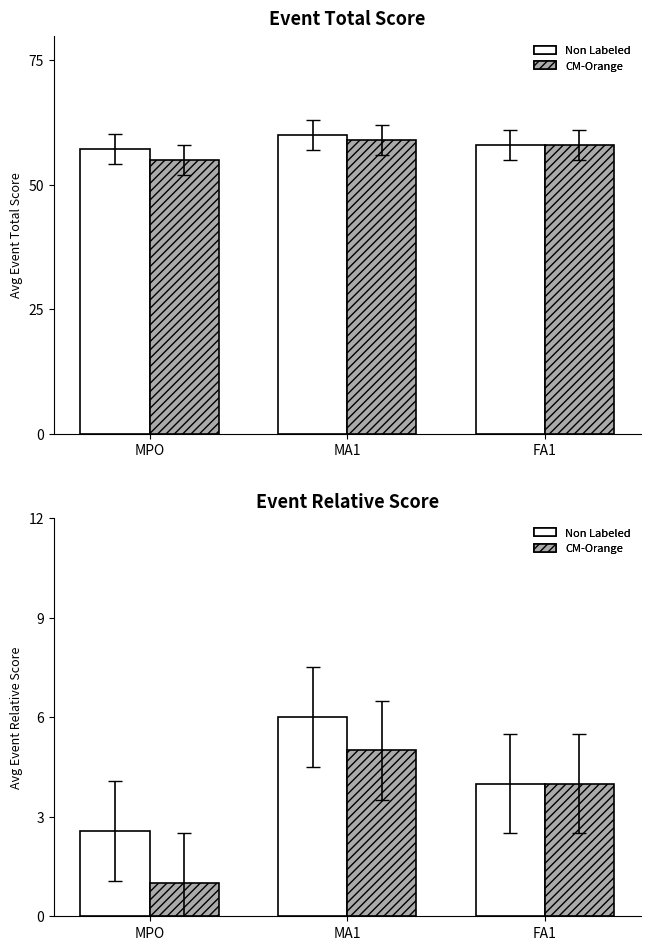

What is the sum of all CM-Orange values?

10.0